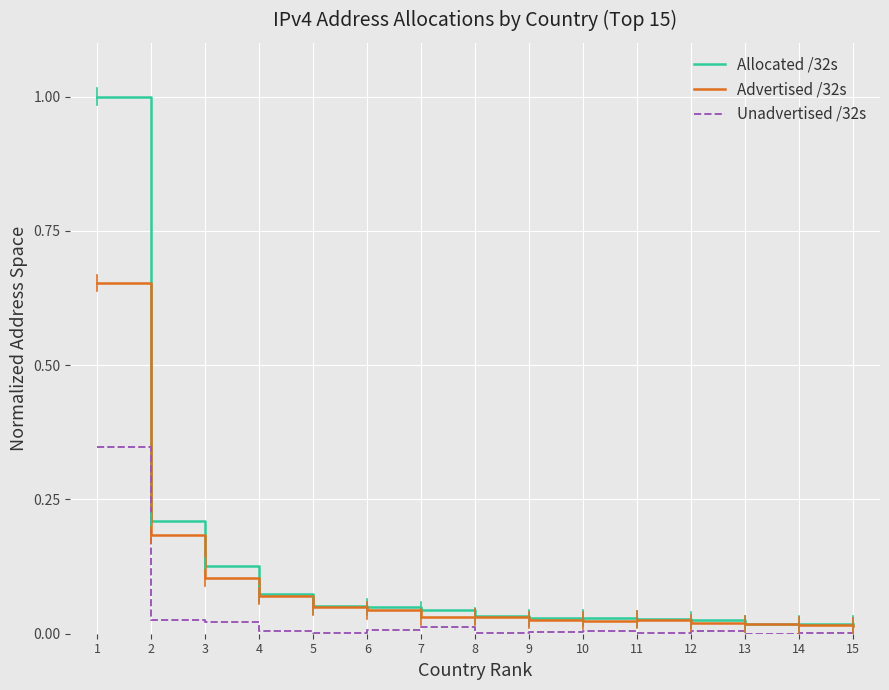

How many series are shown in this chart?

3